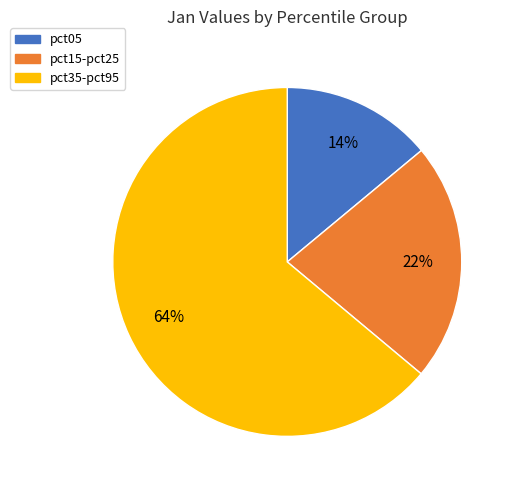

Is there a majority slice in this chart?

Yes